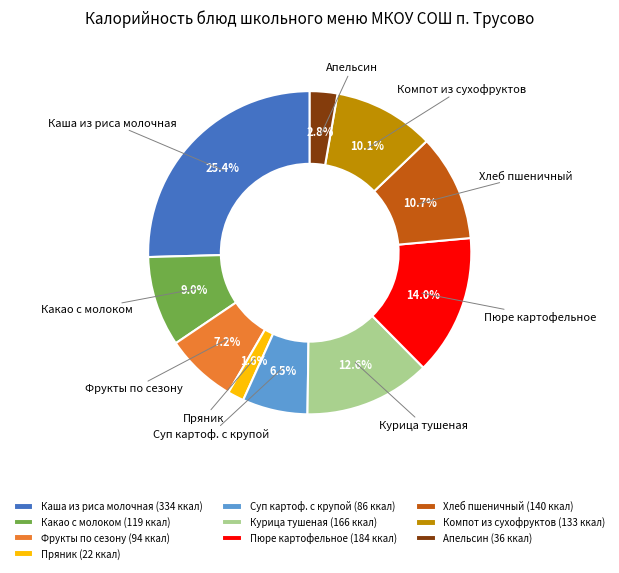

How many slices are in this pie chart?

10